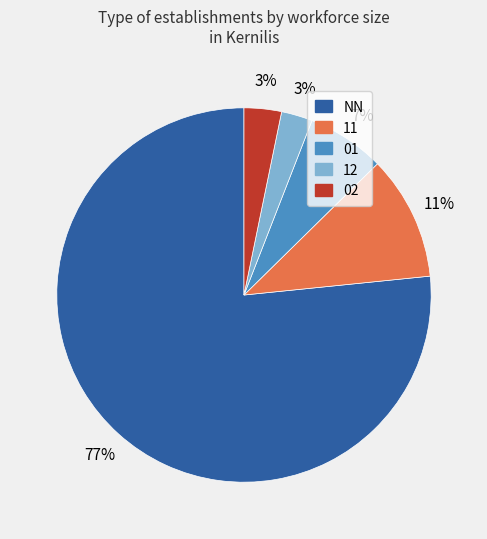

Which category has the biggest portion of the pie?

NN